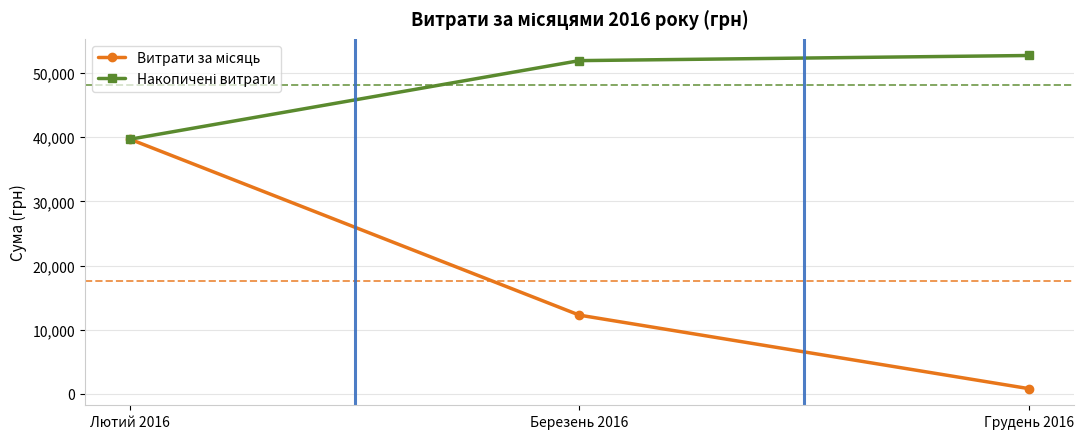

What is the total value across all series at Березень 2016?

64217.4